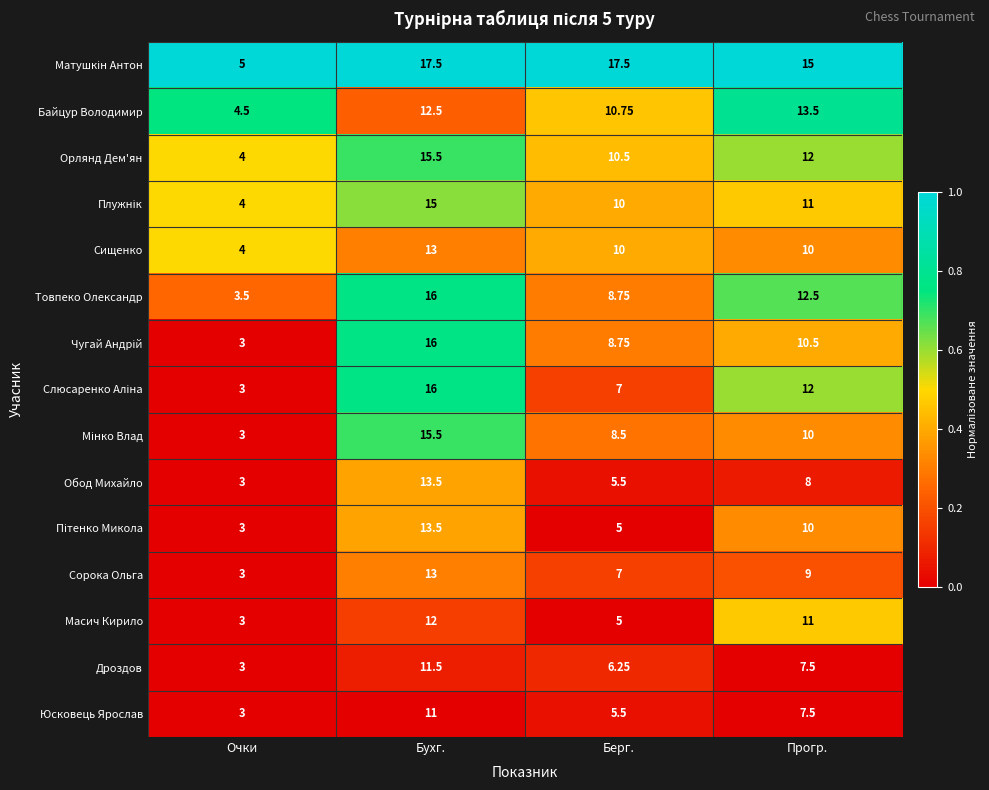

Rank the categories by Орлянд Дем'ян value from lowest to highest.

Очки, Берг., Прогр., Бухг.